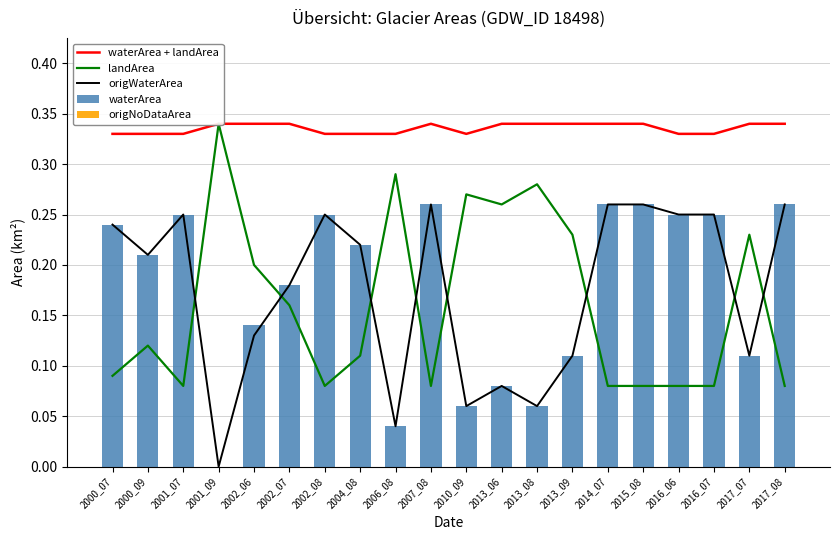

What is the value of the landArea bar at the 7th from the left?

0.1